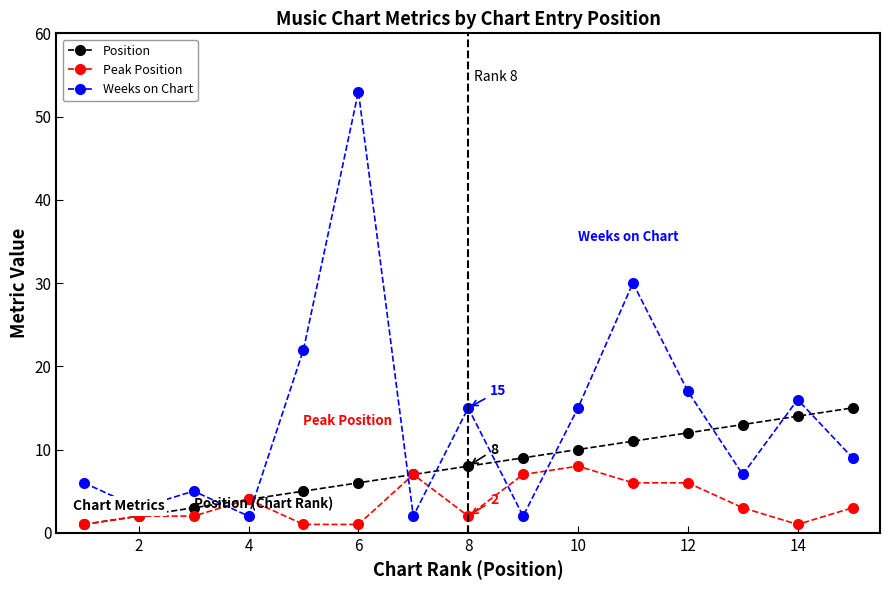

Which series ends up on top after the final intersection of Weeks on Chart and Position?

Position